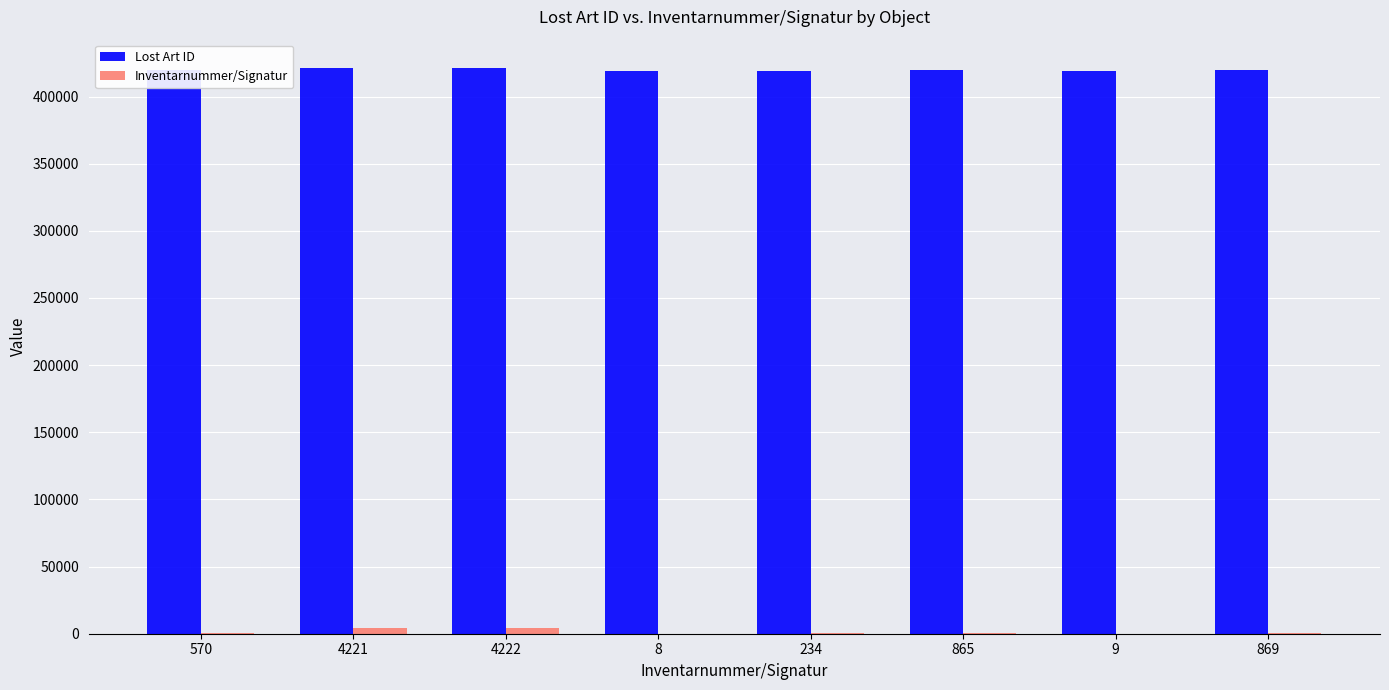

The value of Lost Art ID at 234 is 419267. True or false?

True